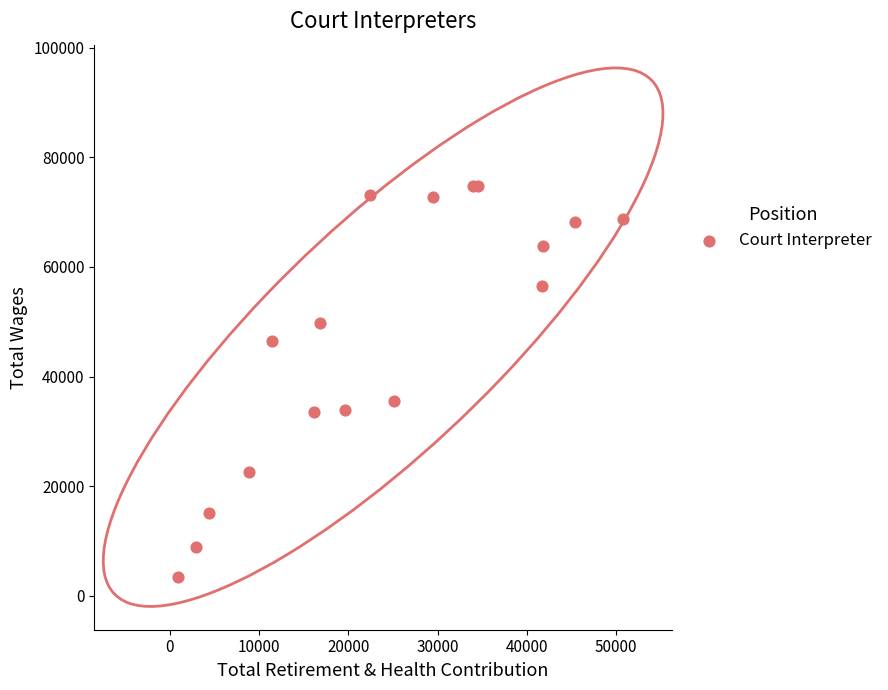

What Y value in the scatter plot is closest to 39098?

35510